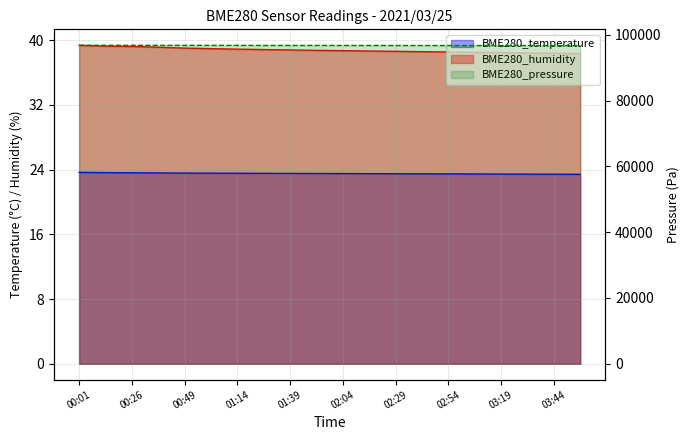

At 02:04, list the series in order from largest to smallest.

BME280_pressure, BME280_humidity, BME280_temperature